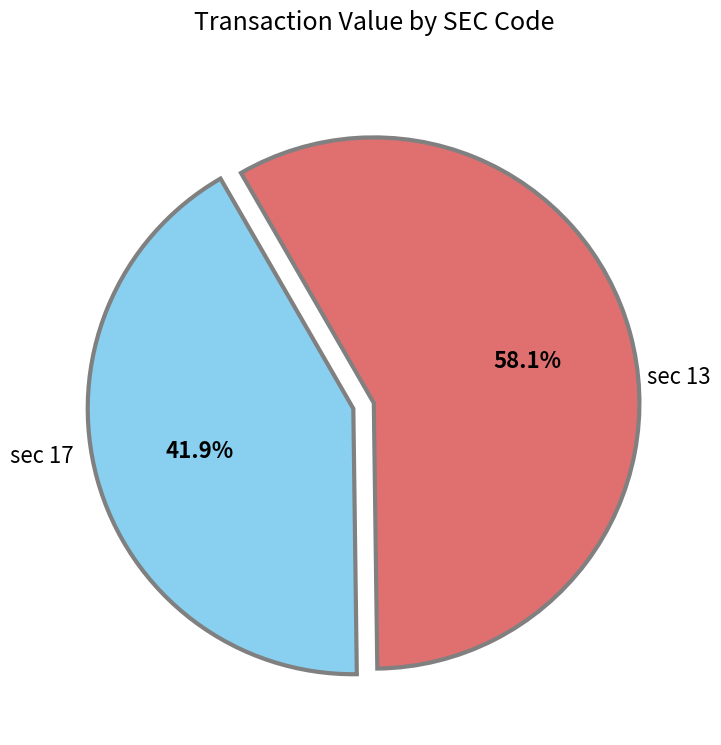

To the nearest percent, what is the average slice percentage?

50%